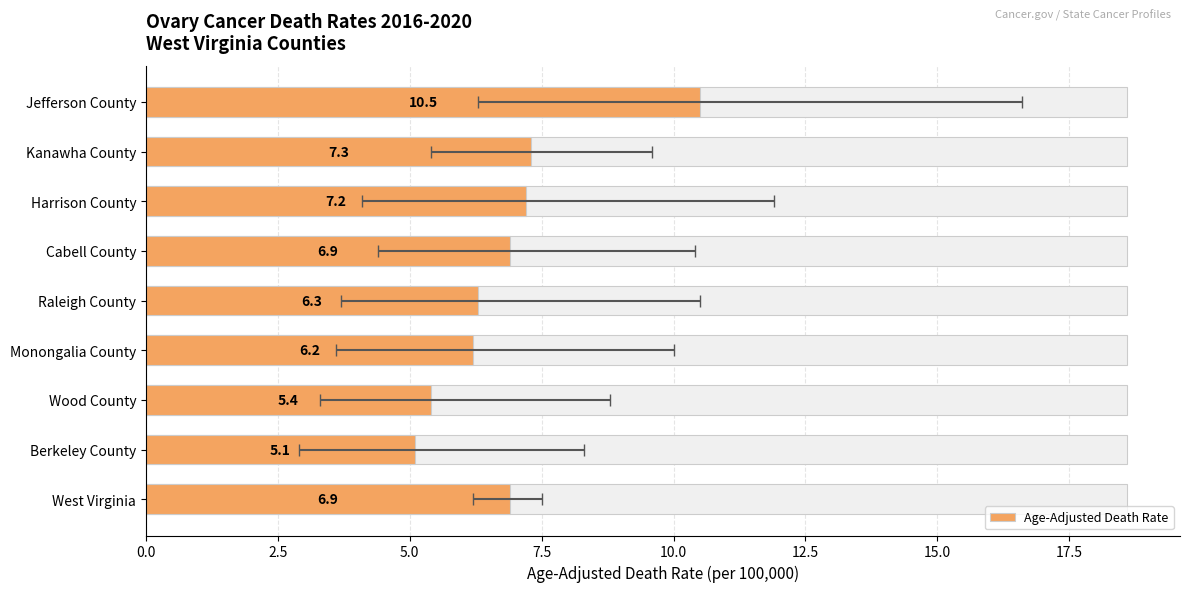

The value at Berkeley County is 7.7. True or false?

False